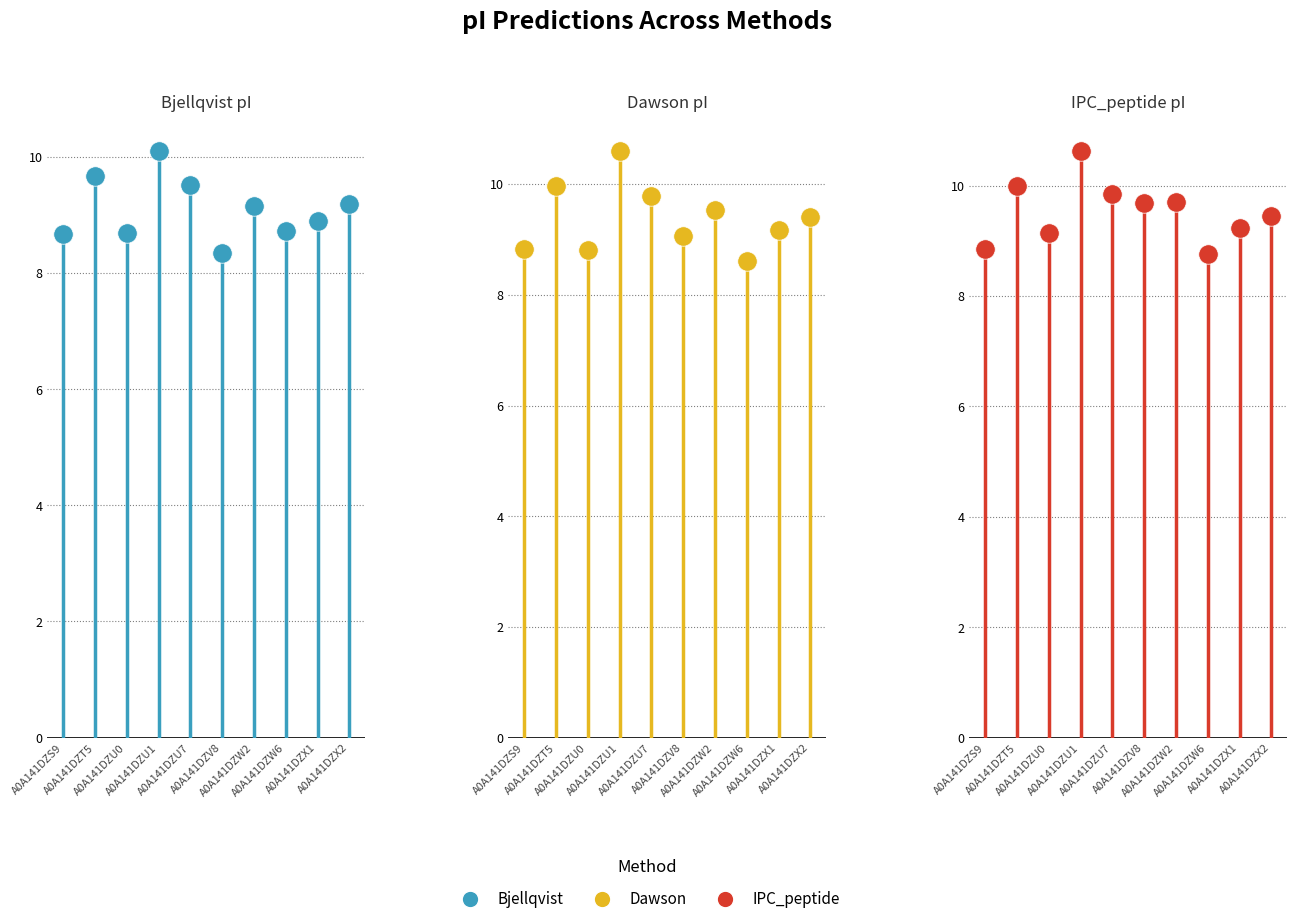

At which category is the sum across all series the highest?

A0A141DZU1